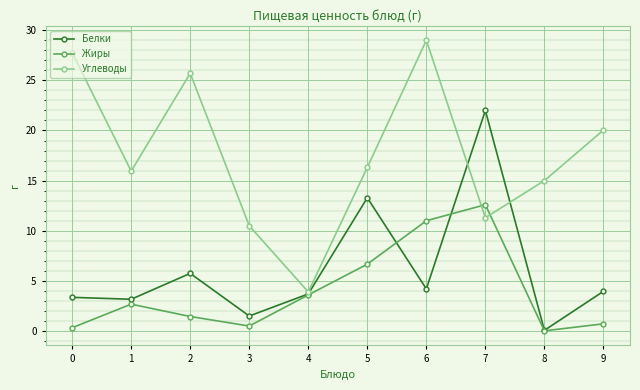

How many times do Углеводы and Жиры cross each other?

2